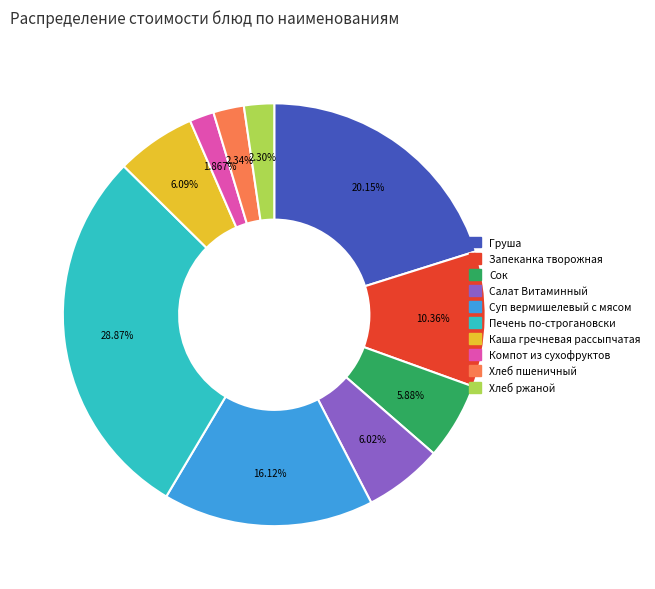

Between Суп вермишелевый с мясом and Хлеб ржаной, which is larger?

Суп вермишелевый с мясом